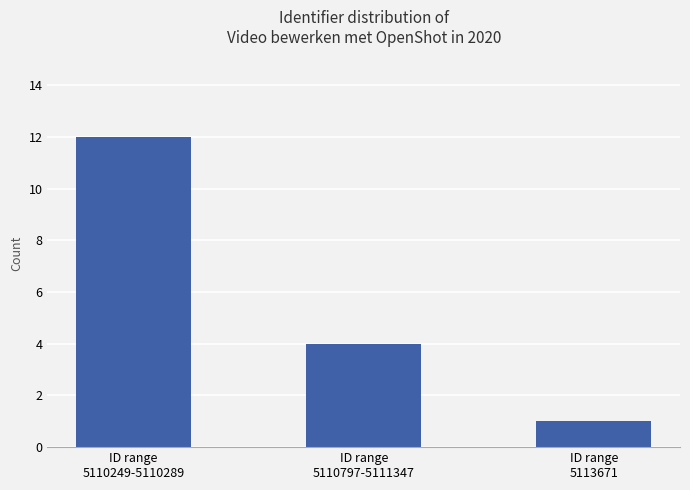

True or false: the data shows 3 at ID range
5110249-5110289.

False